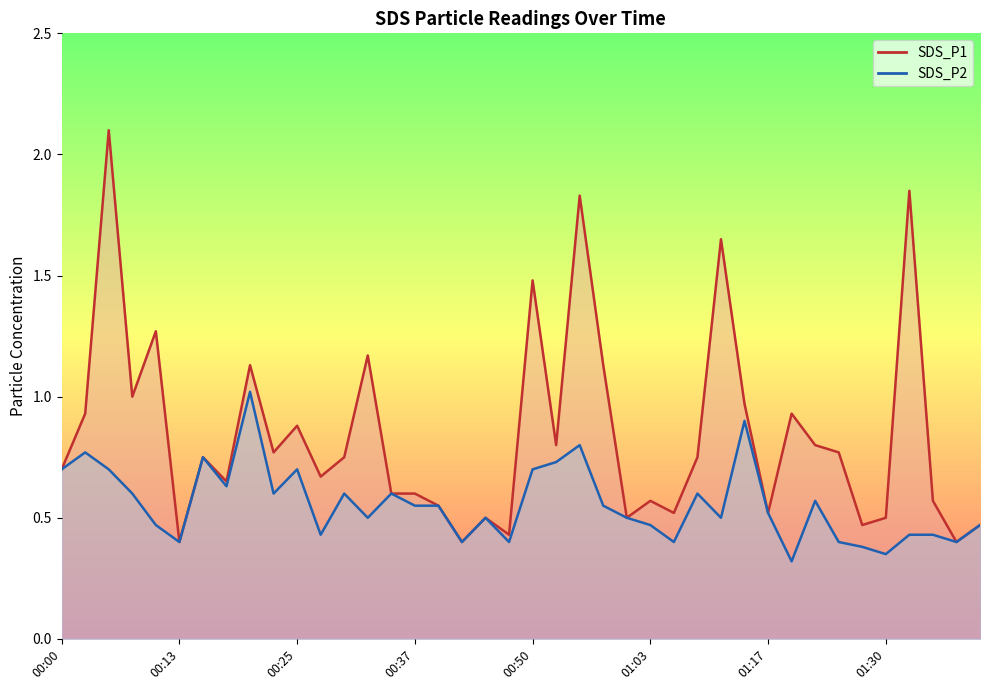

What is the label of the 32nd point from the left?

01:20